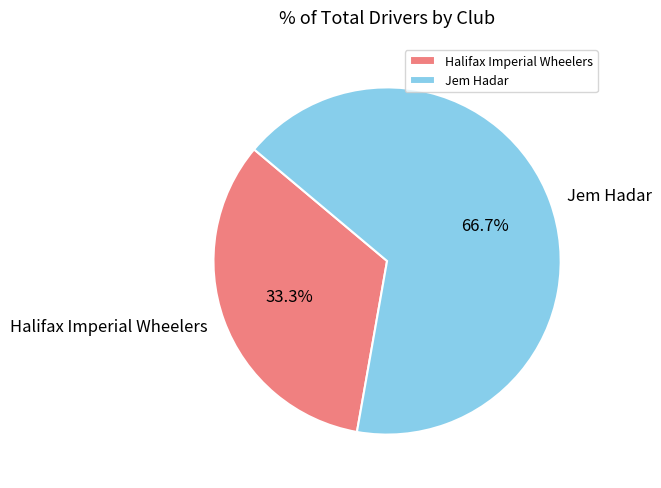

Between Halifax Imperial Wheelers and Jem Hadar, which is larger?

Jem Hadar